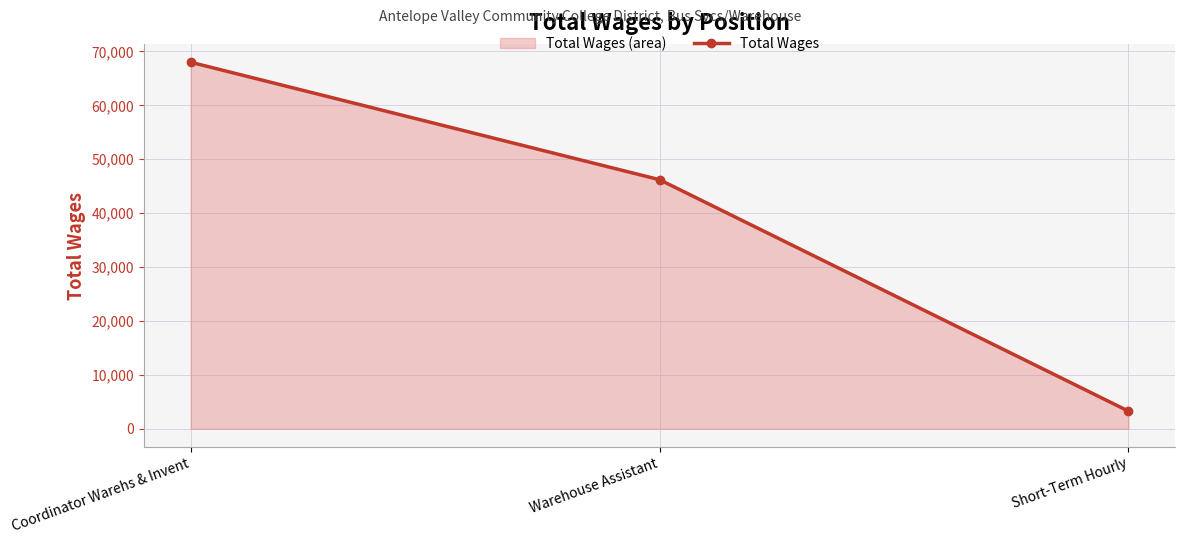

What is the difference between the values at Short-Term Hourly and Coordinator Warehs & Invent?

64734